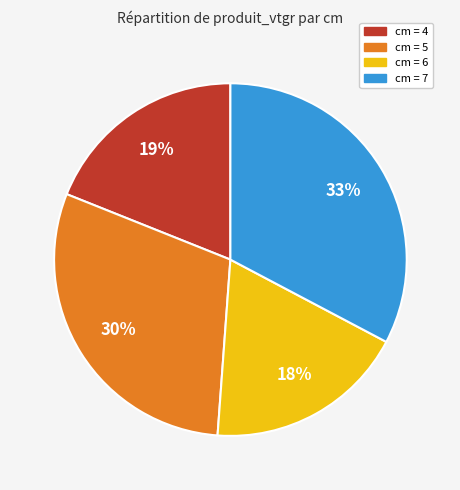

To the nearest percent, what is the average slice percentage?

25%